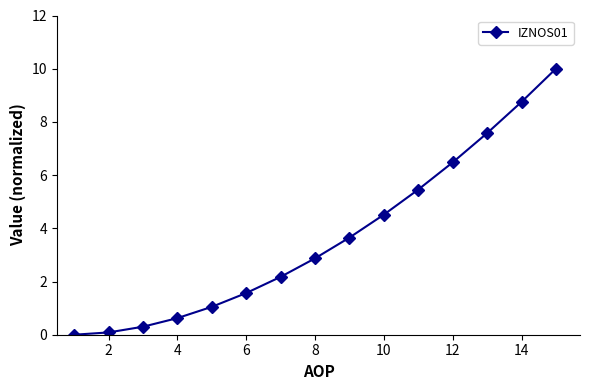

What is the value of the 3rd point from the left?

0.3